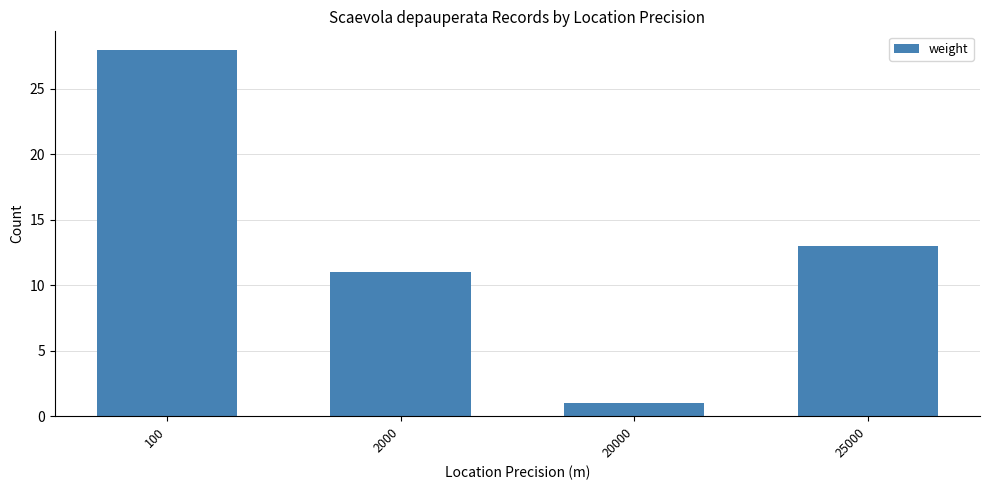

Read the value at 100.

28